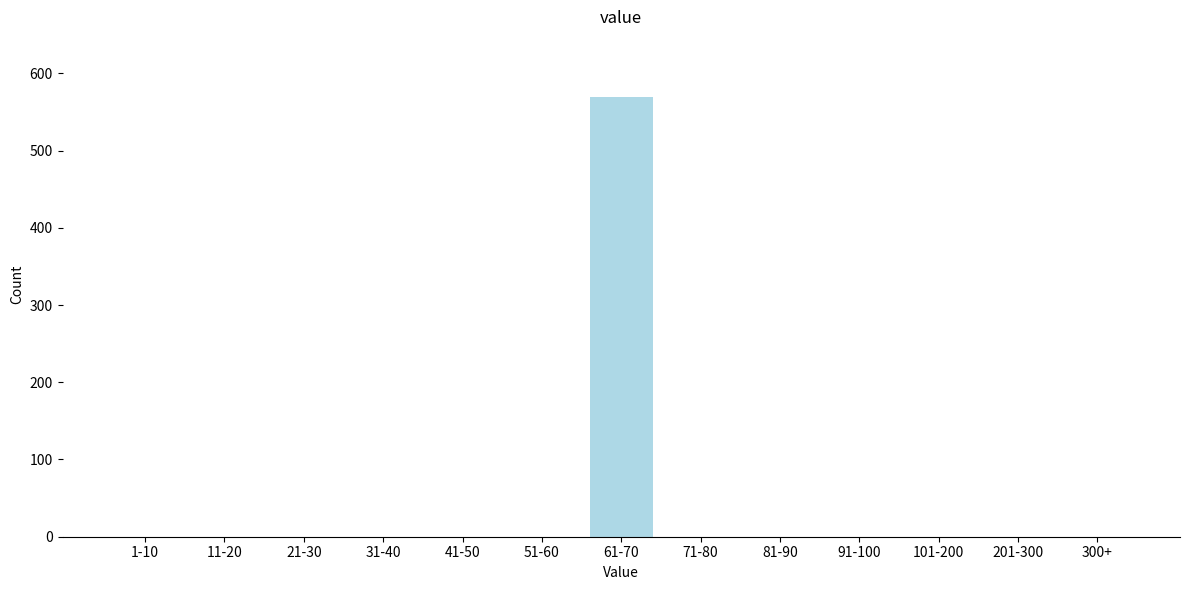

Reading right to left, transcribe all the data shown in this chart.

300+=0	201-300=0	101-200=0	91-100=0	81-90=0	71-80=0	61-70=569	51-60=0	41-50=0	31-40=0	21-30=0	11-20=0	1-10=0